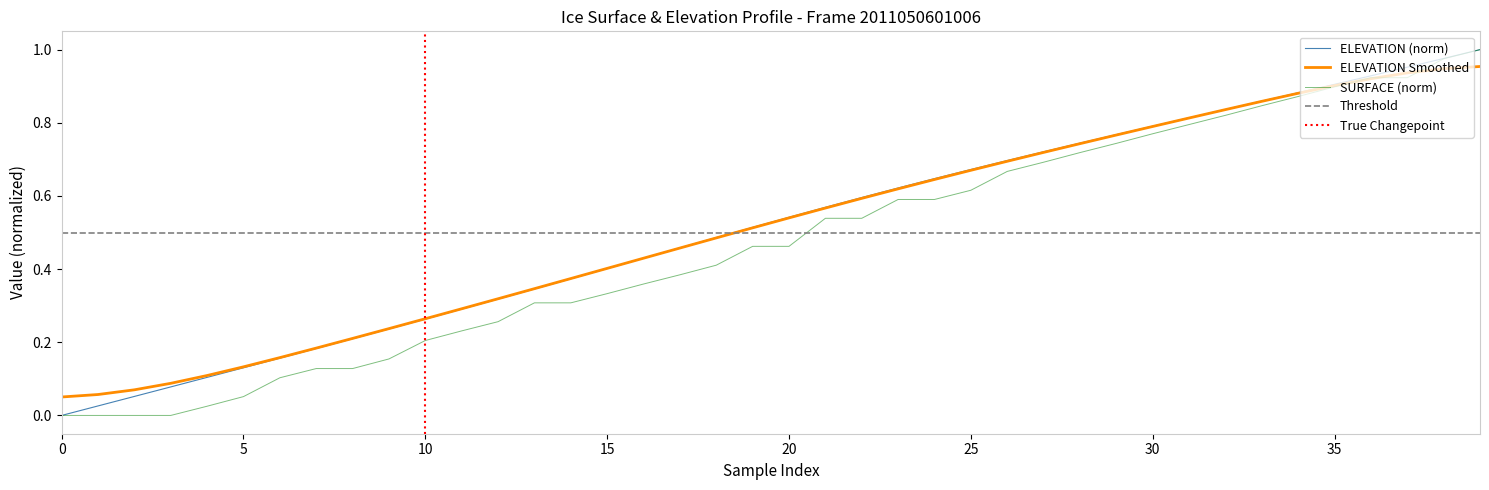

At which category is the sum across all series the highest?

39